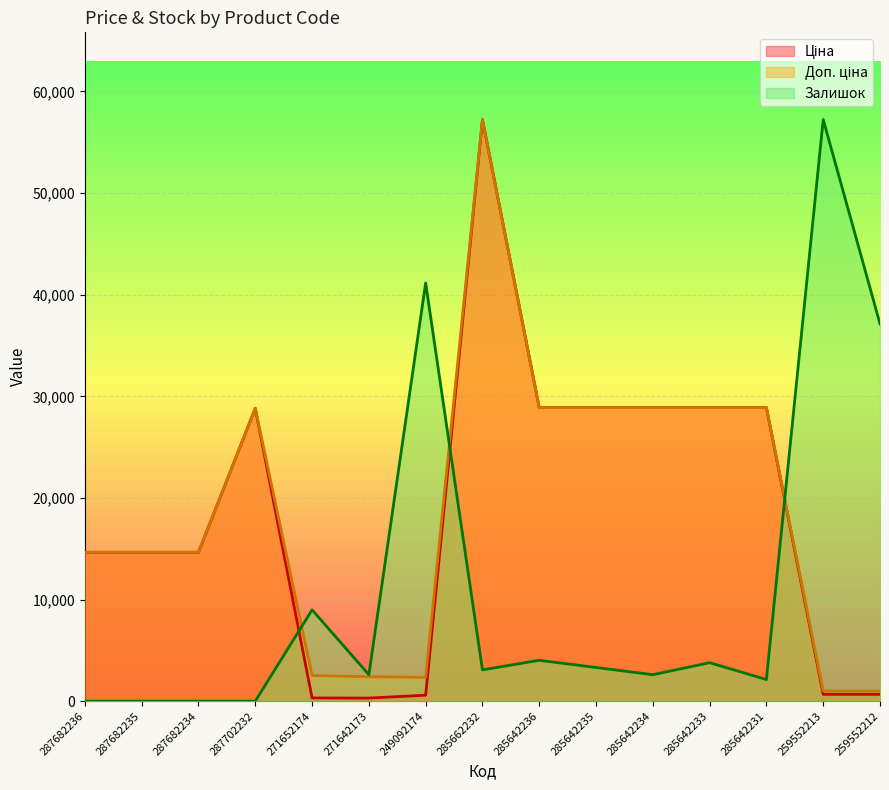

Which category has the lowest value in the Залишок series?

287682236